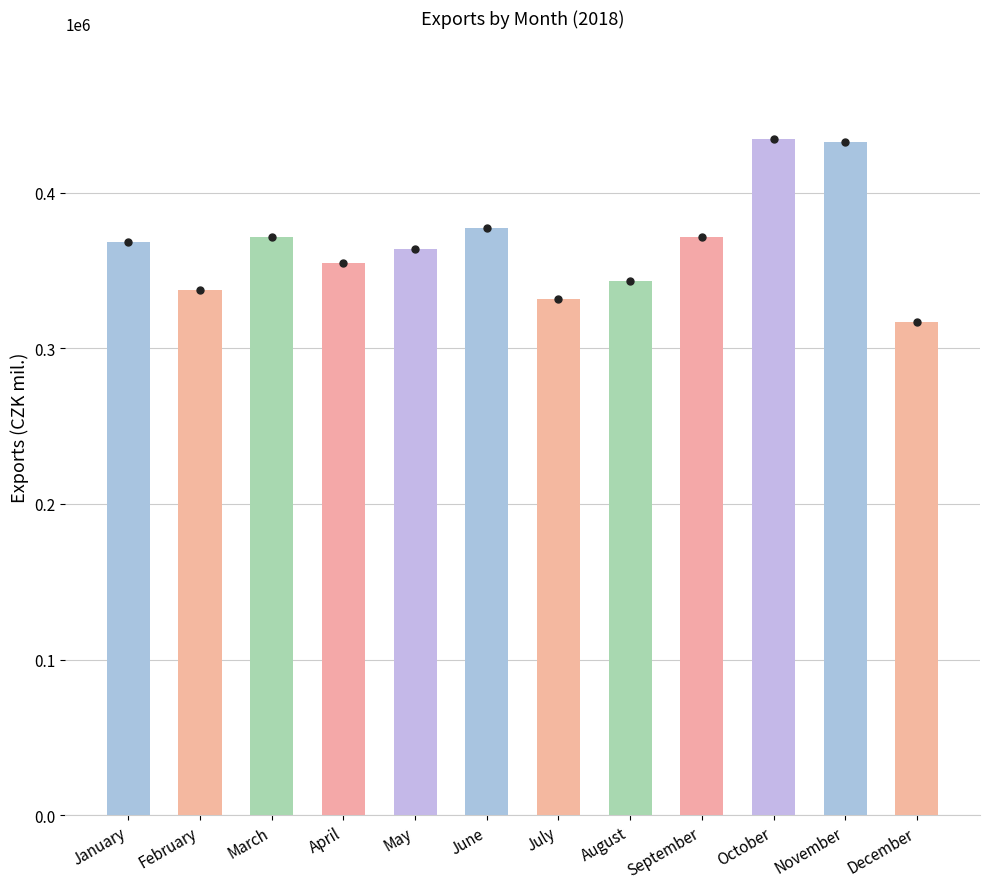

Which label corresponds to the smallest value in the chart?

December